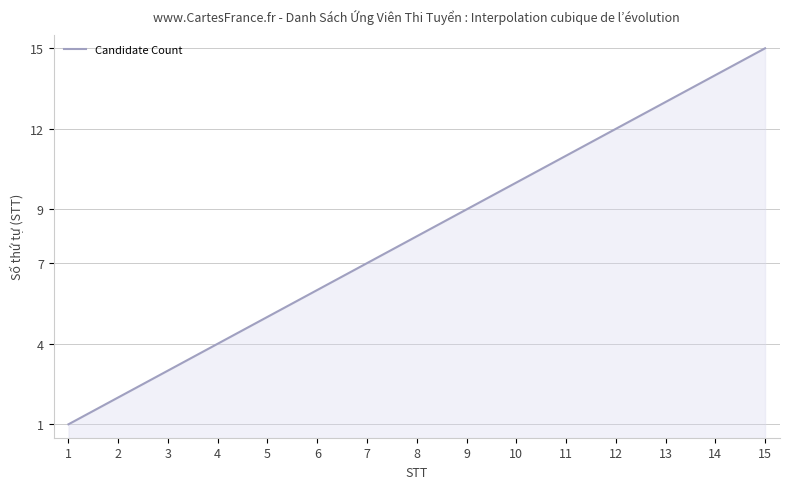

What is the maximum value shown in the chart?

15.0